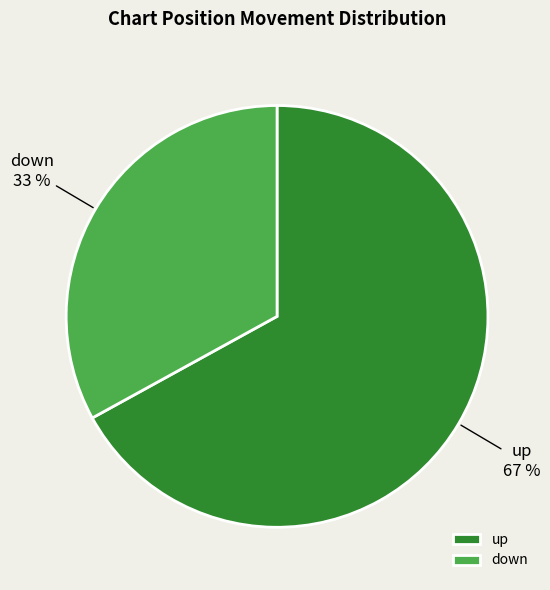

Rank the categories by value from lowest to highest.

down, up